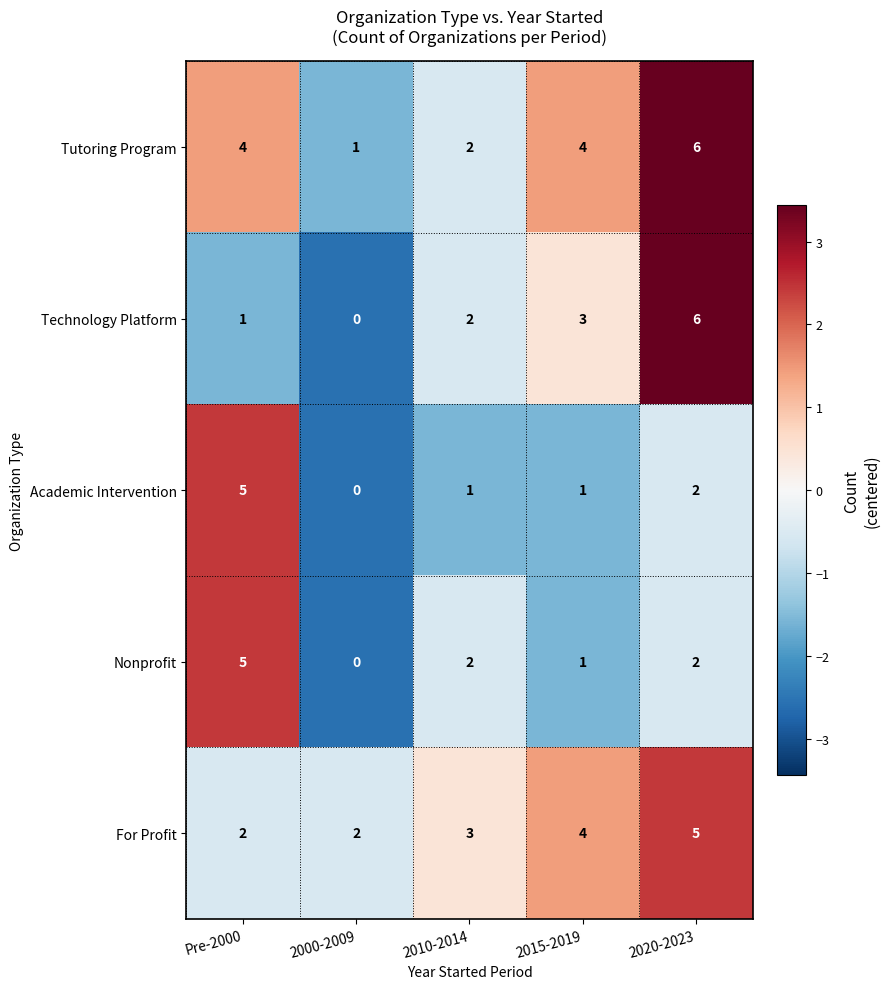

Which series changed the most between Pre-2000 and 2010-2014?

Academic Intervention